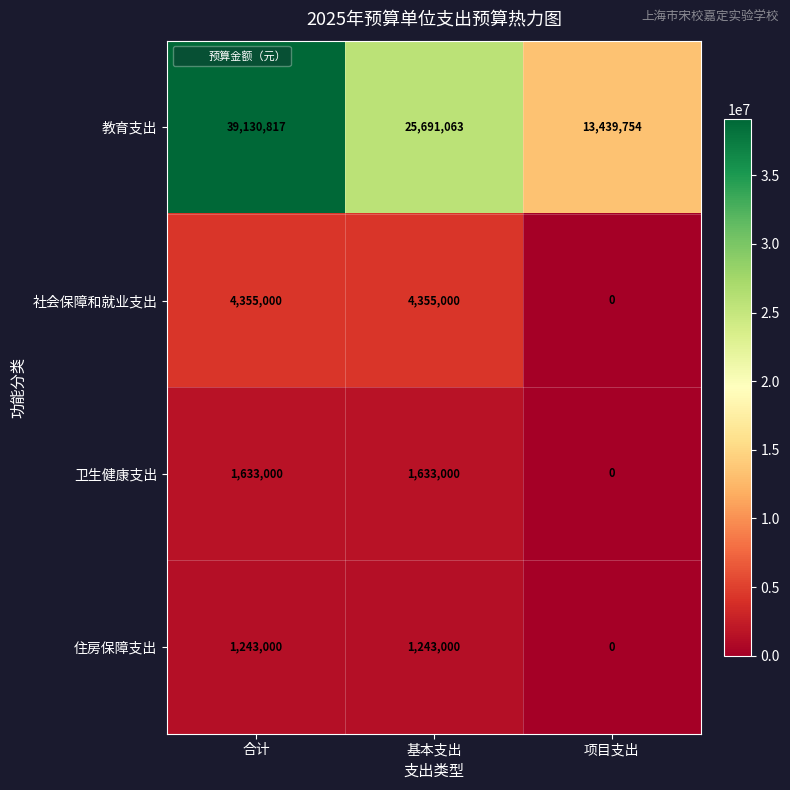

How many data points does each series have?

3